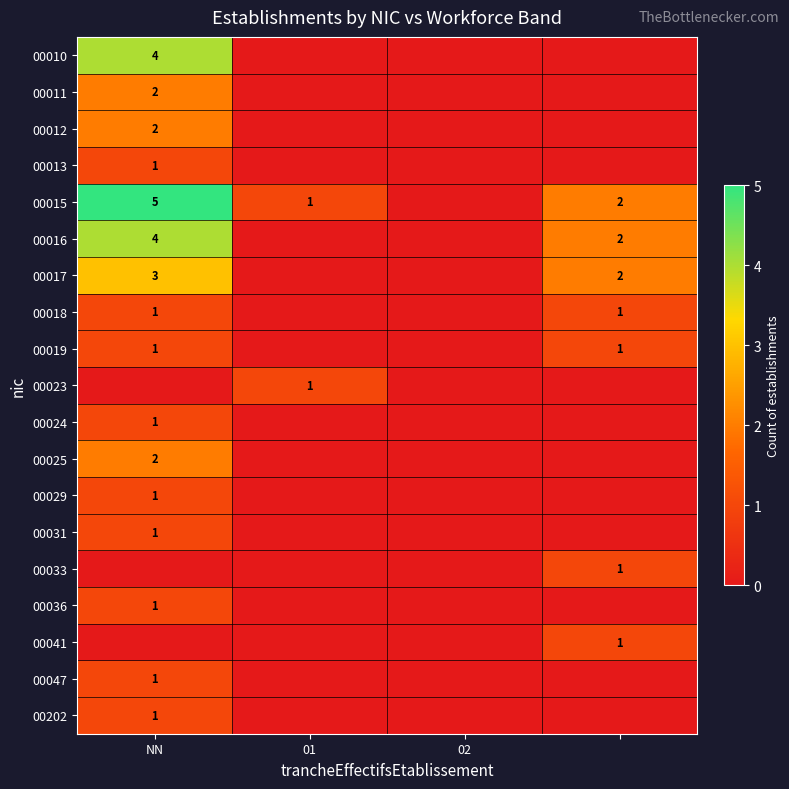

The 00013 series shows 2 at NN. True or false?

False